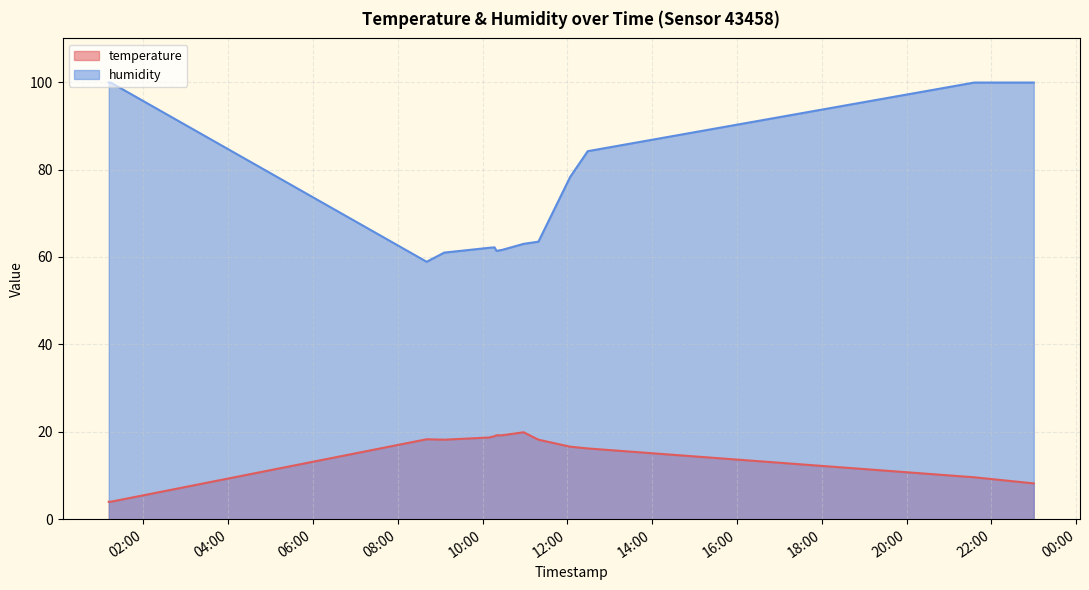

What is the sum of the temperature values at 2023-04-29T01:11:08 and 2023-04-29T12:03:56?

20.6